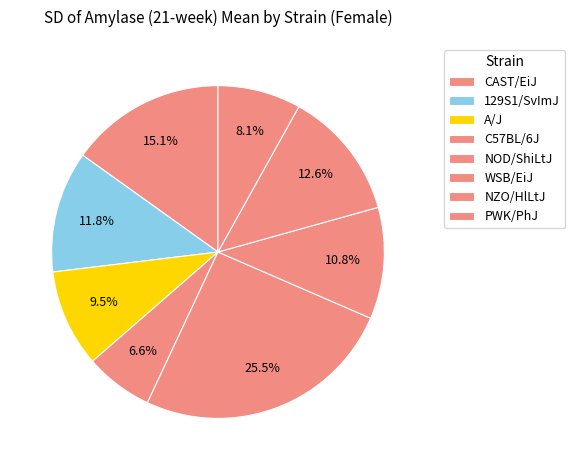

Is there a majority slice in this chart?

No